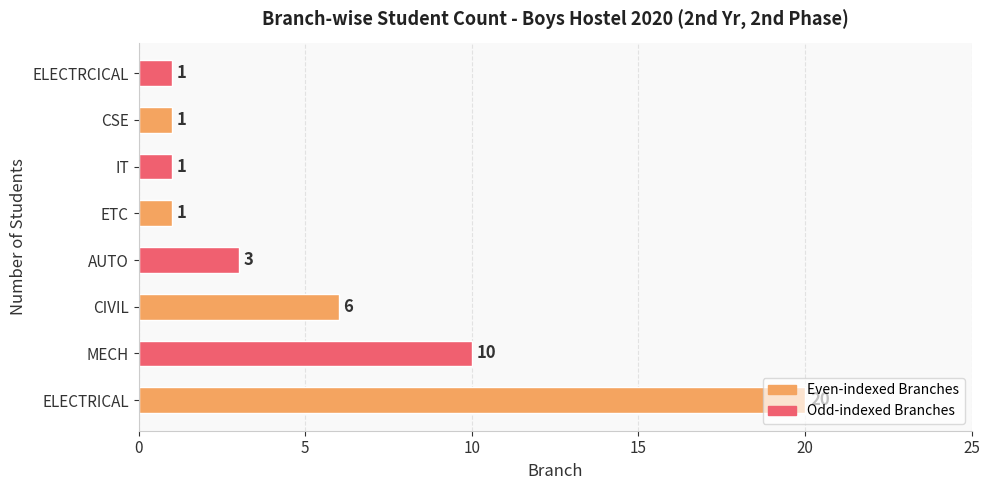

How many values are below 3?

4